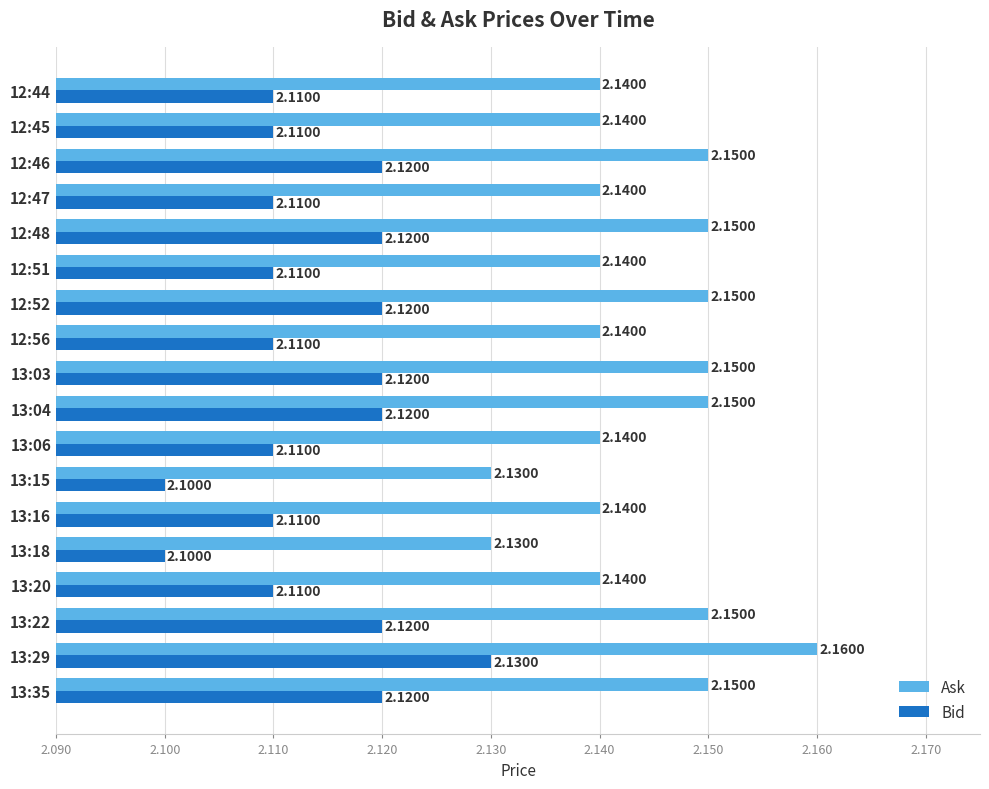

At which category is the sum across all series the highest?

13:29